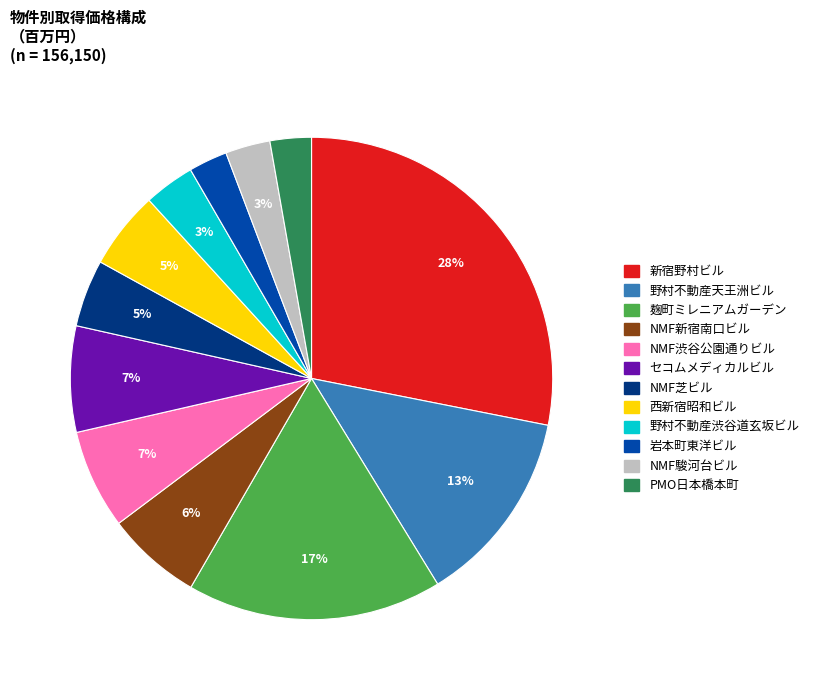

Between NMF新宿南口ビル and 野村不動産渋谷道玄坂ビル, which is larger?

NMF新宿南口ビル